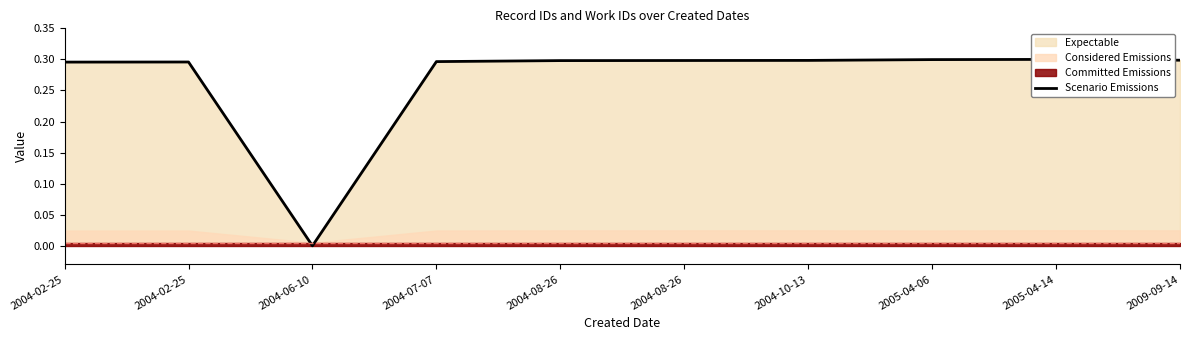

Reading left to right, transcribe all the data shown in this chart.

2004-02-25=0.3	2004-02-25=0.3	2004-06-10=0.0	2004-07-07=0.3	2004-08-26=0.3	2004-08-26=0.3	2004-10-13=0.3	2005-04-06=0.3	2005-04-14=0.3	2009-09-14=0.3